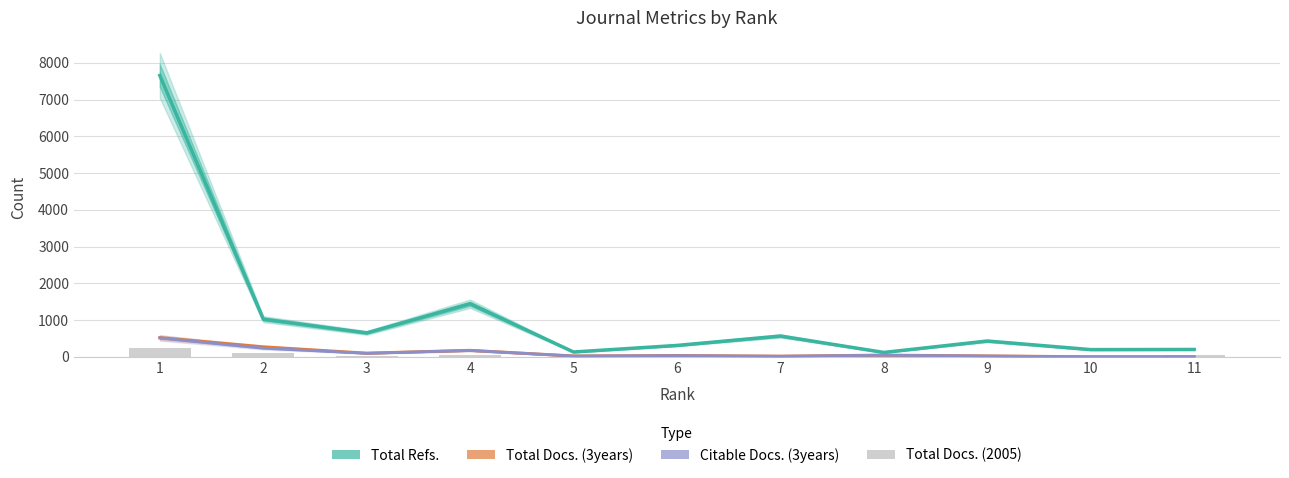

How many data points in Total Docs. (3years) are above 35?

5